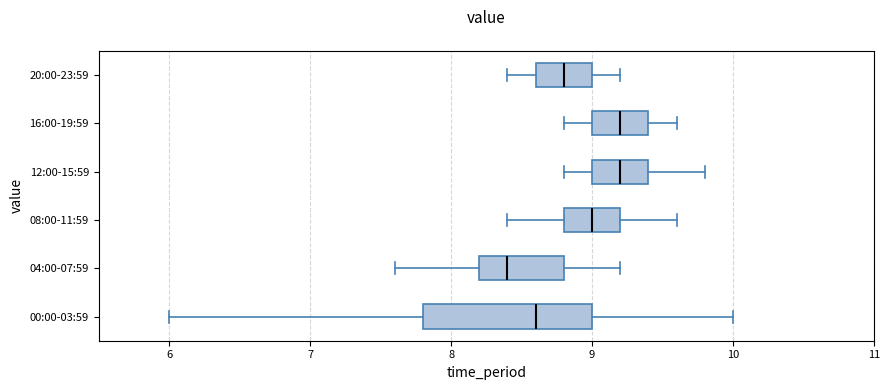

Where does the left whisker of the box for 00:00-03:59 end on the x-axis? The values are not printed on the chart, so give them approximately, as read against the axis.

6.0